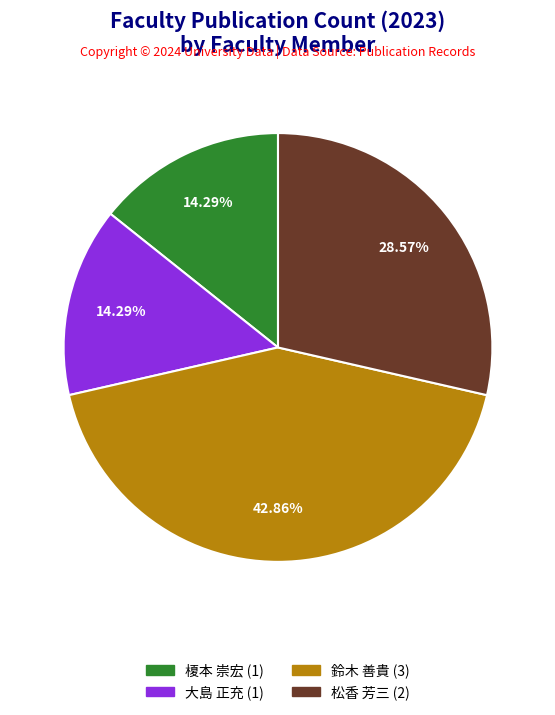

Does any single category account for the majority?

No